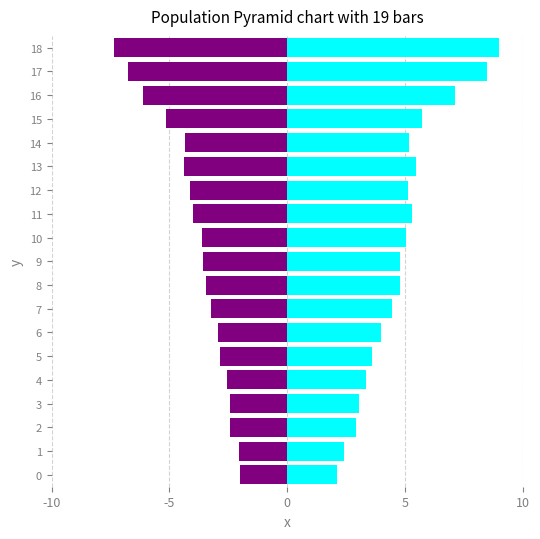

Which label corresponds to the largest value in the chart?

18